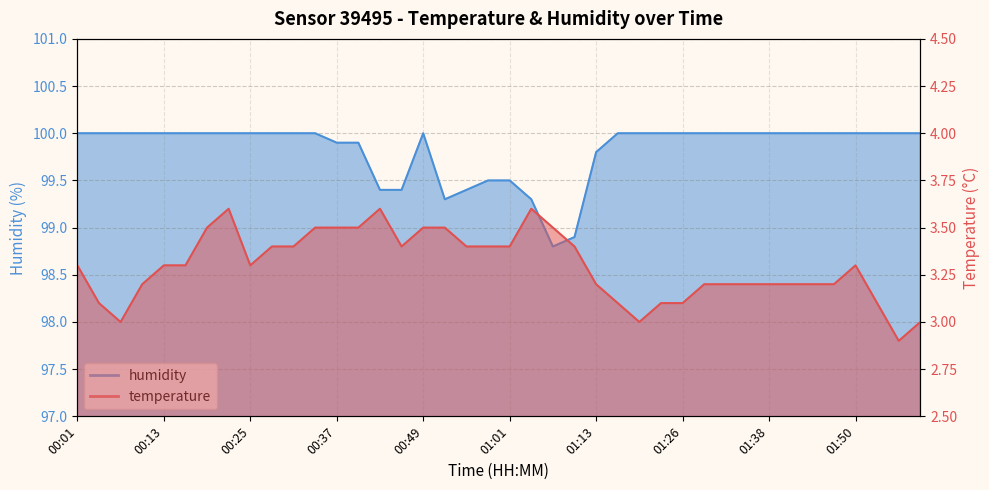

What is the smallest value displayed?

2.9